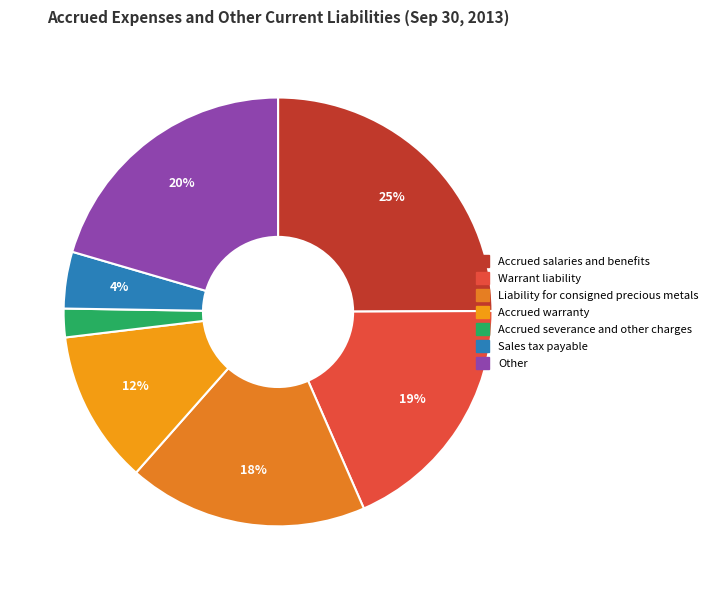

Is there any slice that represents more than half of the pie?

No